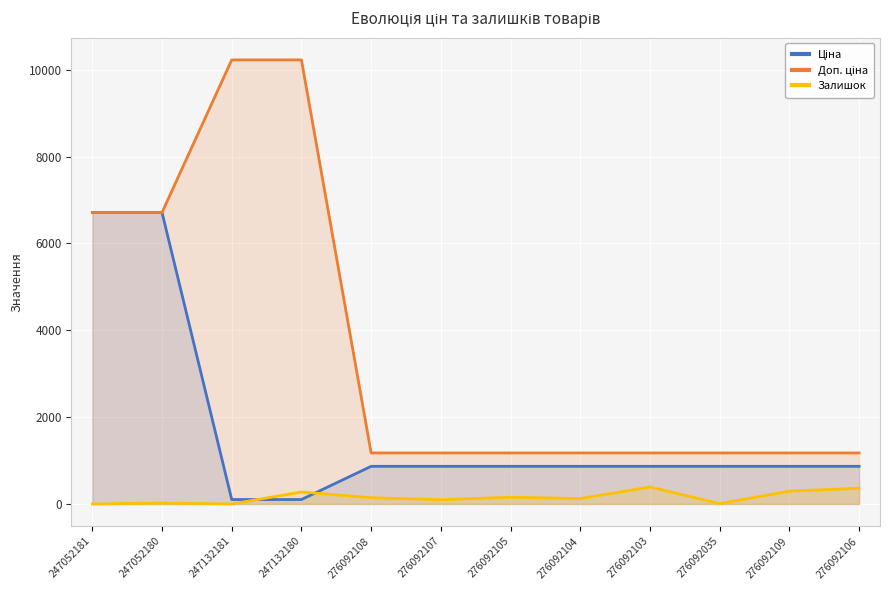

How many lines are shown in the chart?

3